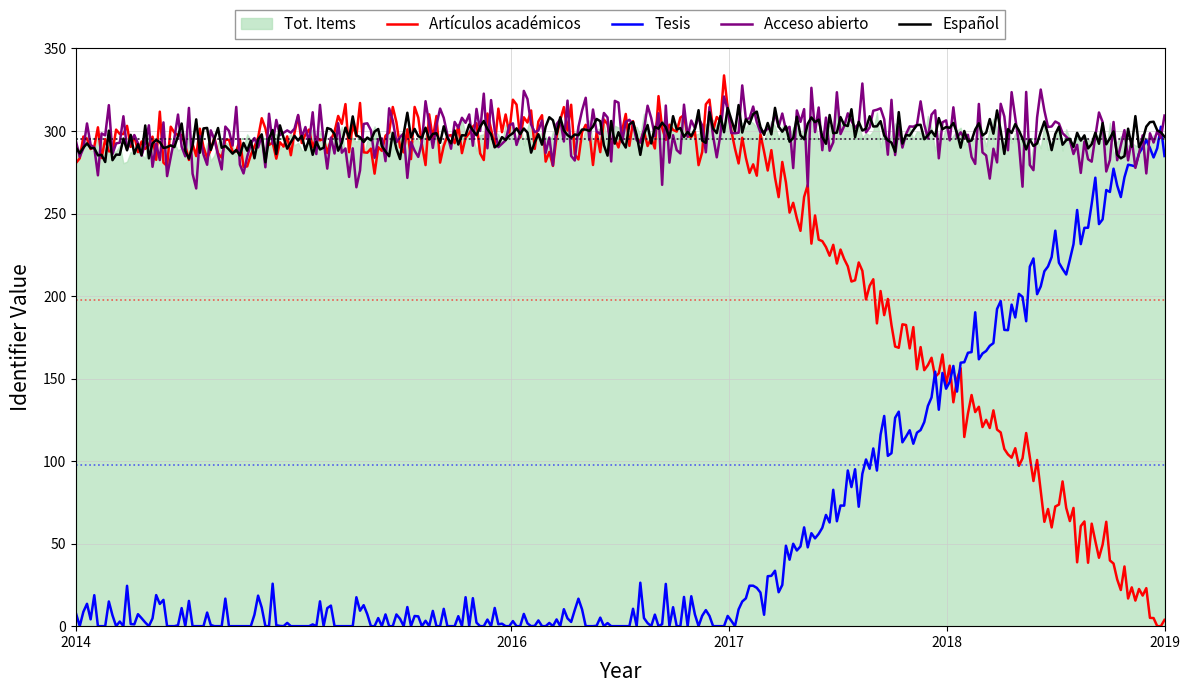

What is the difference between the Tot. Items values at 2019 and 2017?

10